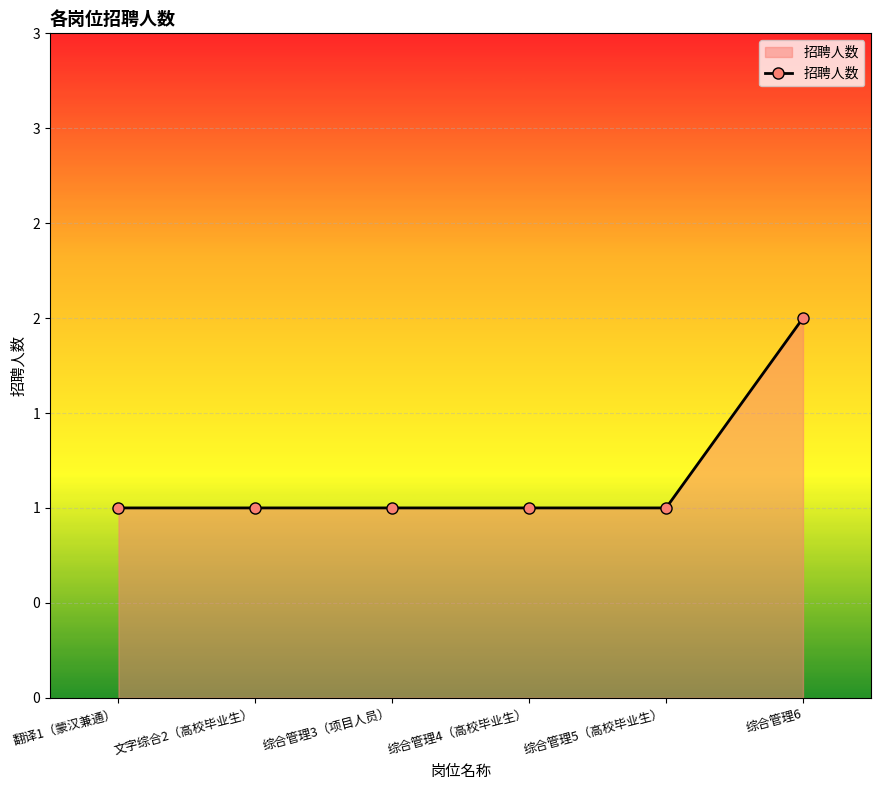

True or false: there are more than 2 points higher than both neighbors.

False